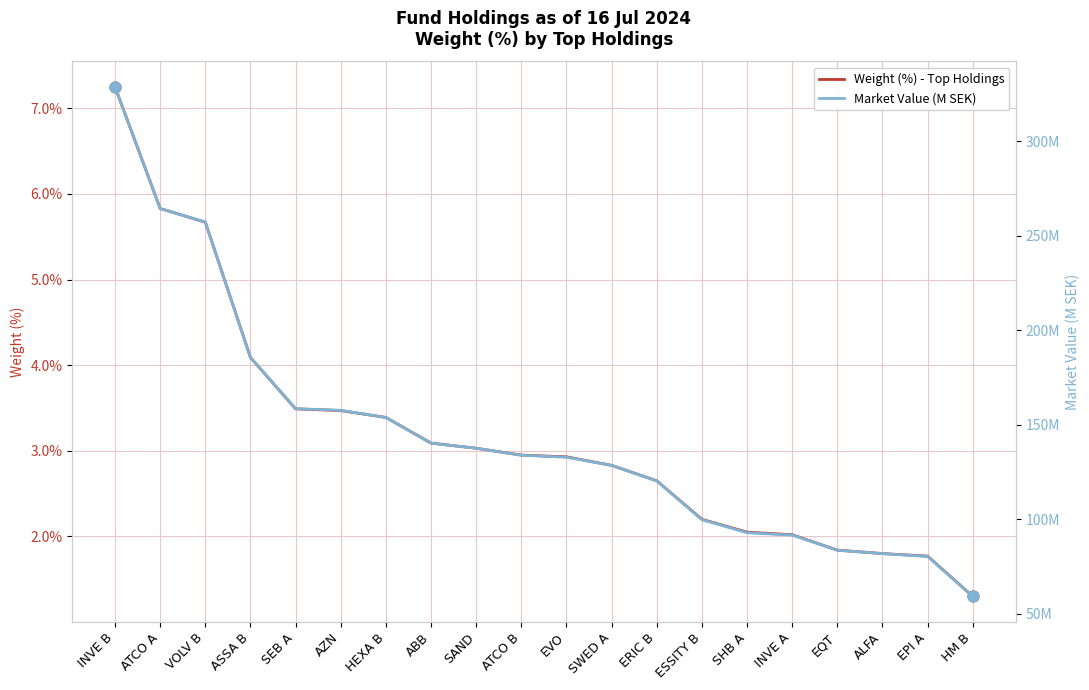

Which series reaches the minimum Y coordinate?

Weight (%) - Top Holdings